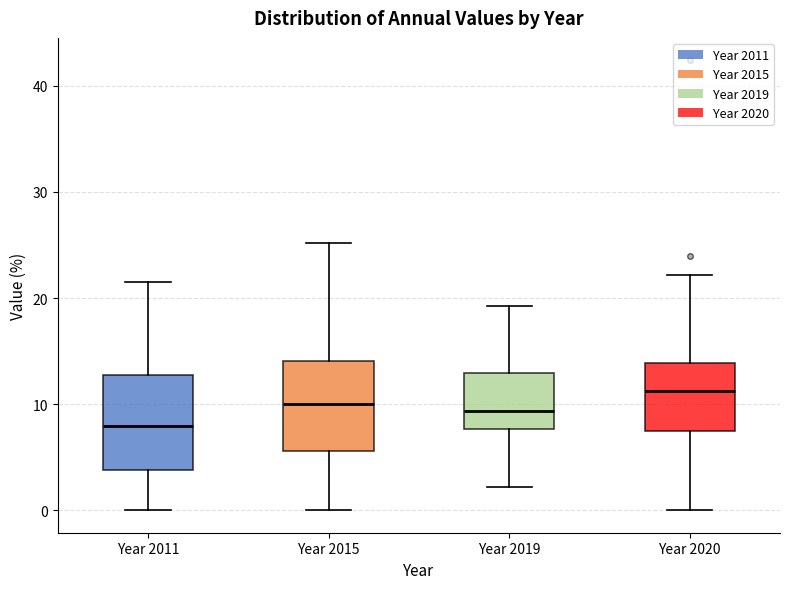

Reading left to right, read every box against the y-axis: the position of its median line, the range the box covers, and the ends of its whiskers. The values are not printed on the chart, so give them approximately, as read against the axis.

Year 2011: median 8, box 4 to 13, whiskers 0 to 22
Year 2015: median 10, box 6 to 14, whiskers 0 to 25
Year 2019: median 9, box 8 to 13, whiskers 2 to 19
Year 2020: median 11, box 7 to 14, whiskers 0 to 22